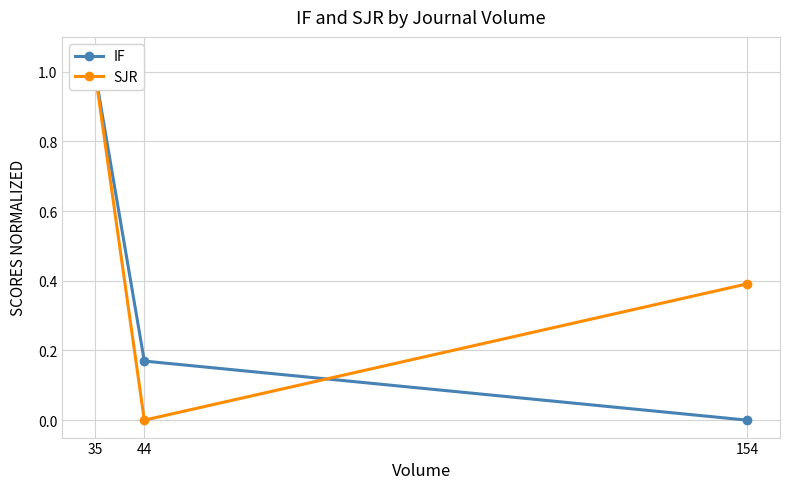

How many positive values does the IF series have?

2